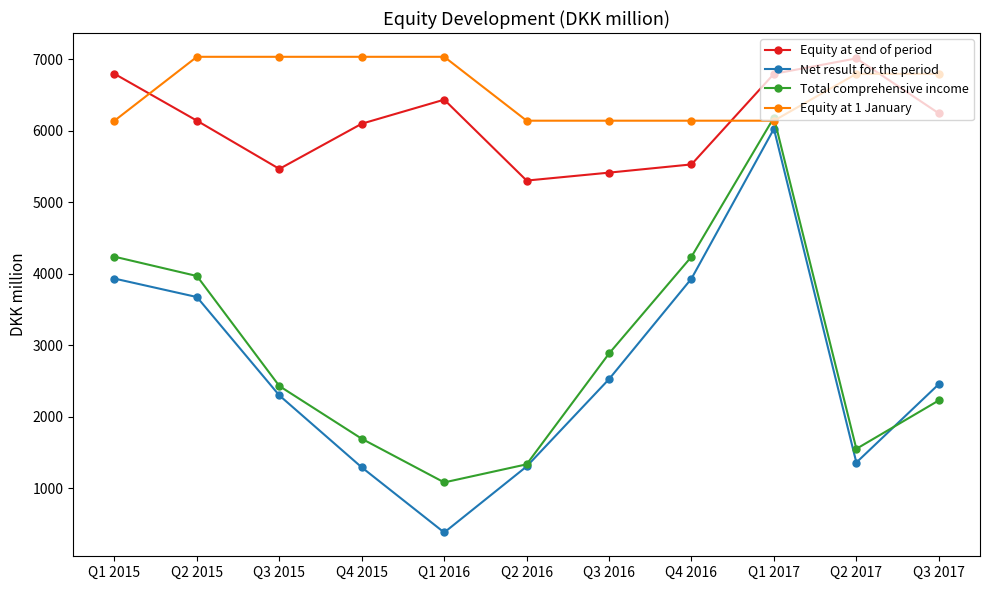

What is the maximum value for Total comprehensive income?

6183